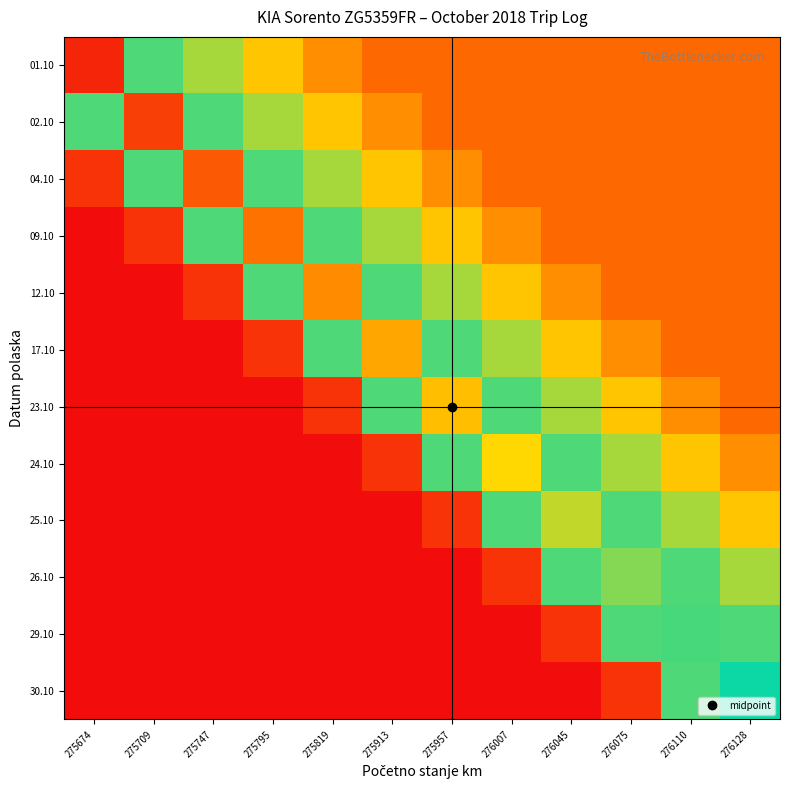

How many categories are shown in the chart?

12